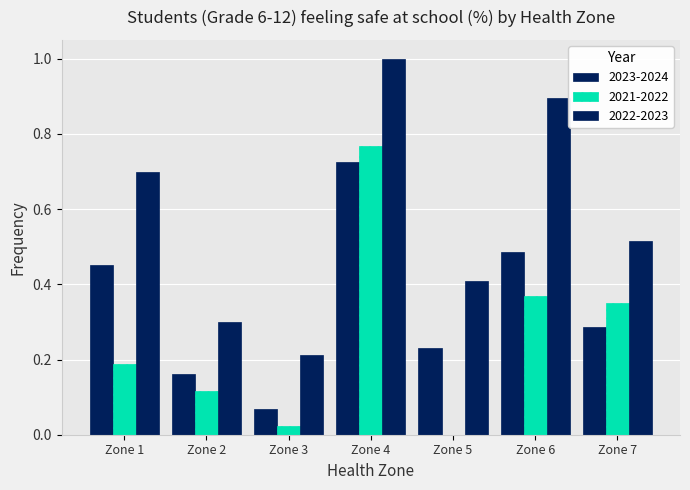

How many groups of bars are there?

7